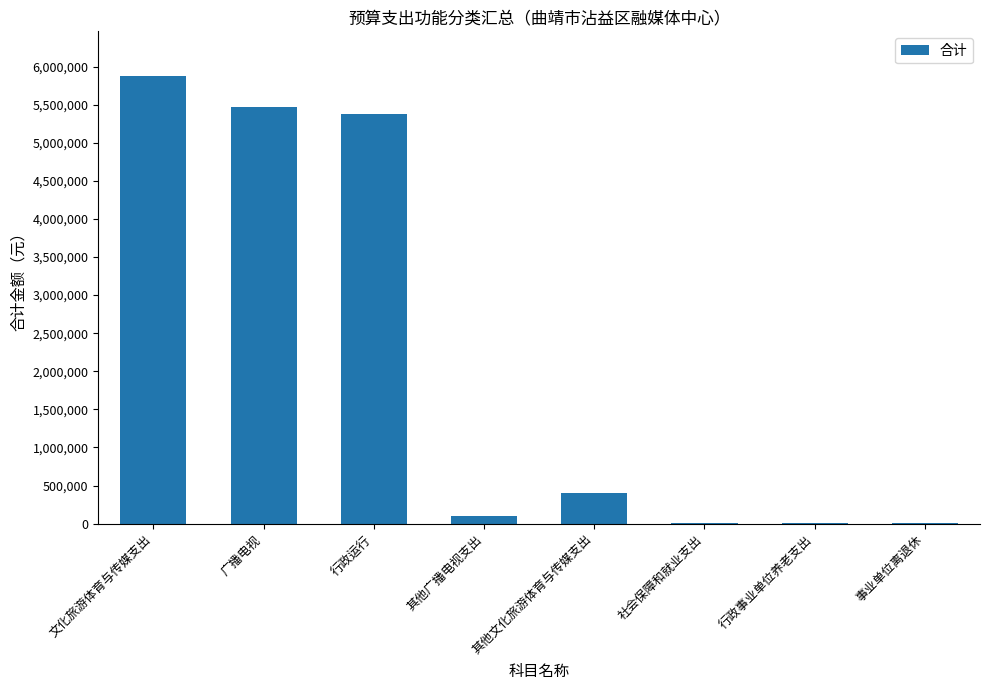

Where is the data nearest to the value 2938777?

行政运行